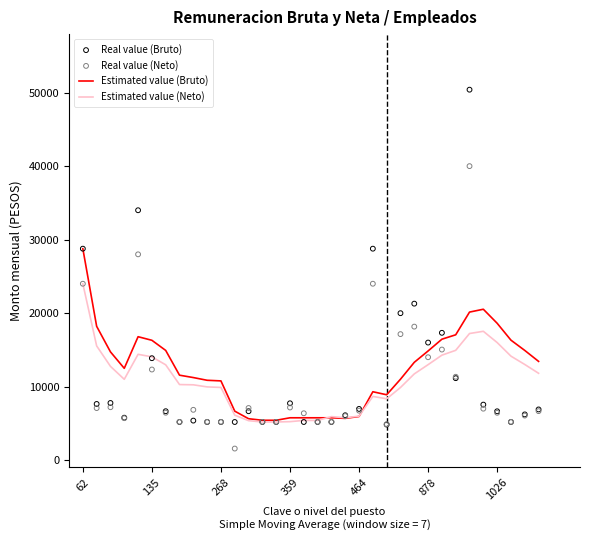

Which series has the largest total across all categories?

Estimated value (Bruto)